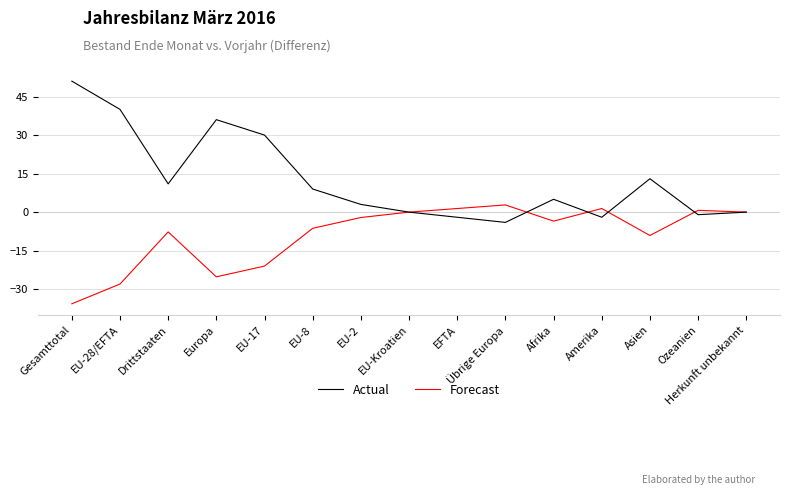

Reading right to left, transcribe all the data shown in this chart.

Actual: 0.0	-1.0	13.0	-2.0	5.0	-4.0	-2.0	0.0	3.0	9.0	30.0	36.0	11.0	40.0	51.0
Forecast: 0.0	0.7	-9.1	1.4	-3.5	2.8	1.4	0.0	-2.1	-6.3	-21.0	-25.2	-7.7	-28.0	-35.7